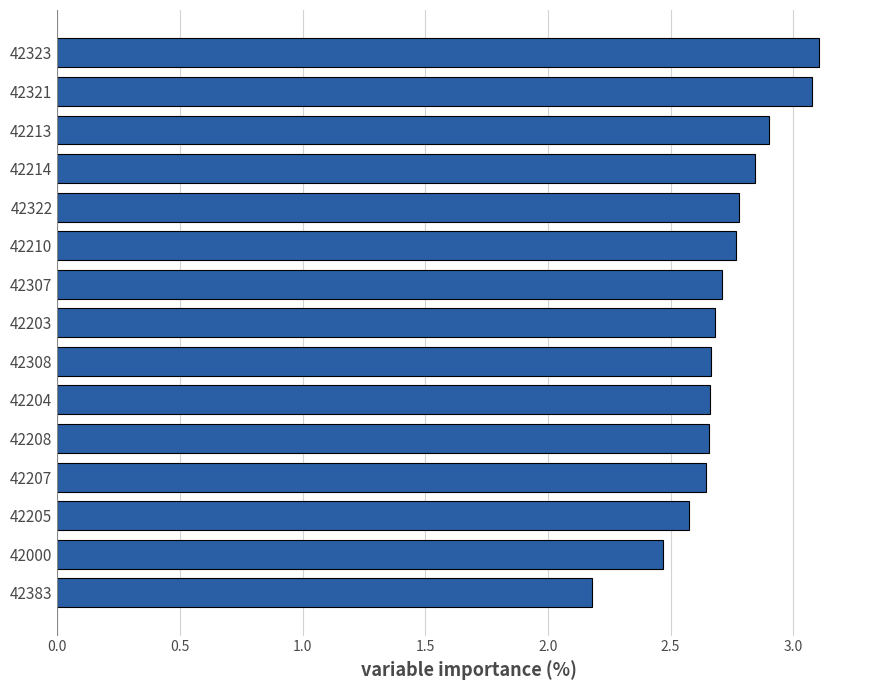

How many categories are shown in the chart?

15